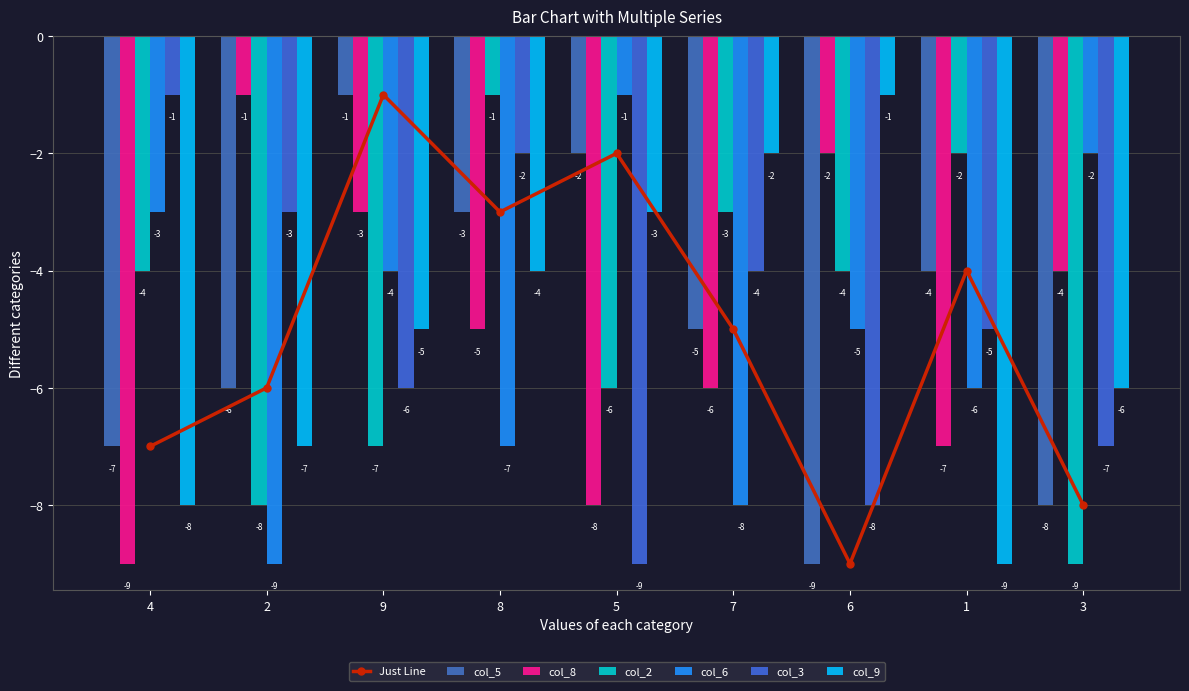

Reading right to left, extract all data points from this chart.

col_5: 3=-8	1=-4	6=-9	7=-5	5=-2	8=-3	9=-1	2=-6	4=-7
col_8: 3=-4	1=-7	6=-2	7=-6	5=-8	8=-5	9=-3	2=-1	4=-9
col_2: 3=-9	1=-2	6=-4	7=-3	5=-6	8=-1	9=-7	2=-8	4=-4
col_6: 3=-2	1=-6	6=-5	7=-8	5=-1	8=-7	9=-4	2=-9	4=-3
col_3: 3=-7	1=-5	6=-8	7=-4	5=-9	8=-2	9=-6	2=-3	4=-1
col_9: 3=-6	1=-9	6=-1	7=-2	5=-3	8=-4	9=-5	2=-7	4=-8